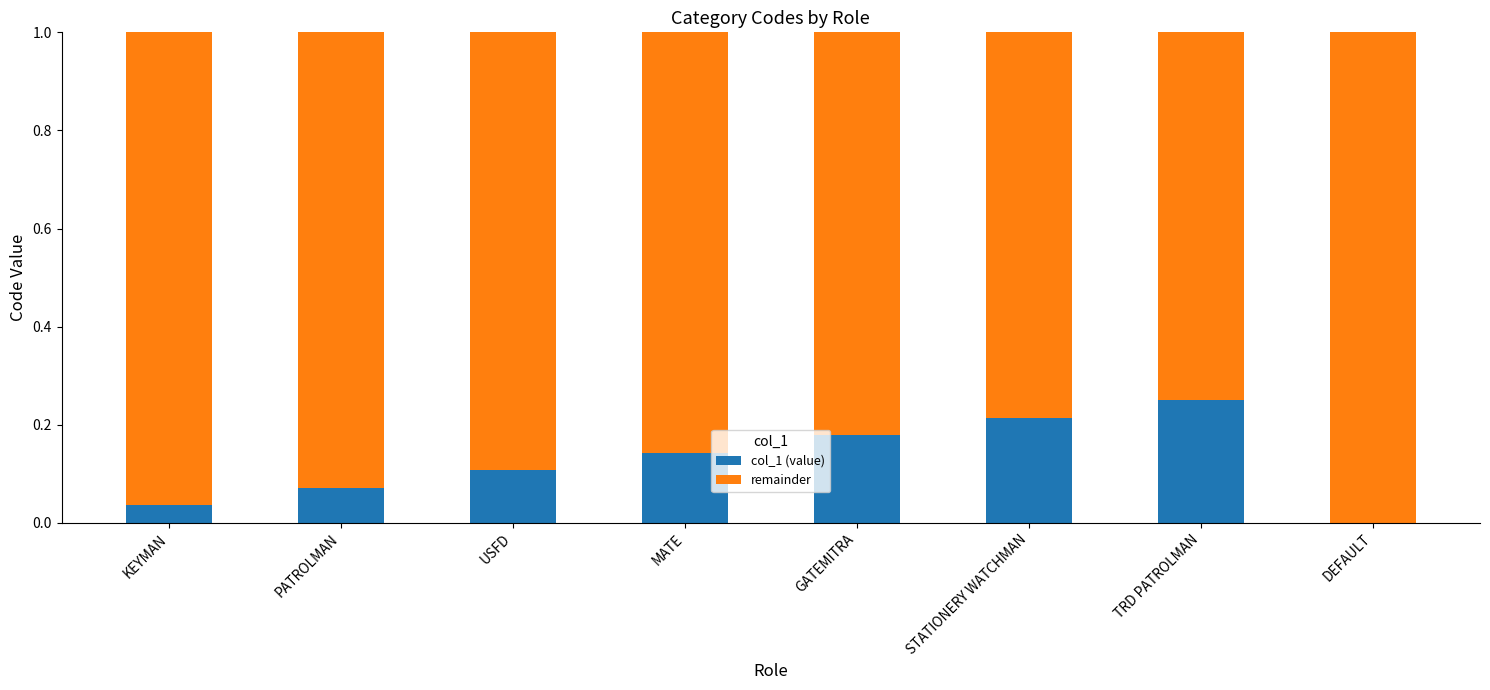

Which category has the highest value in the col_1 (value) series?

TRD PATROLMAN